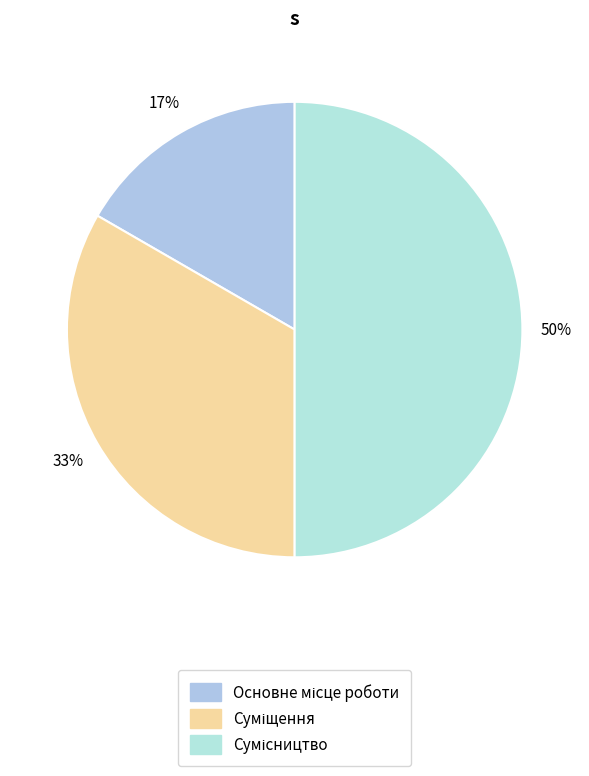

Count the number of slices in the pie.

3